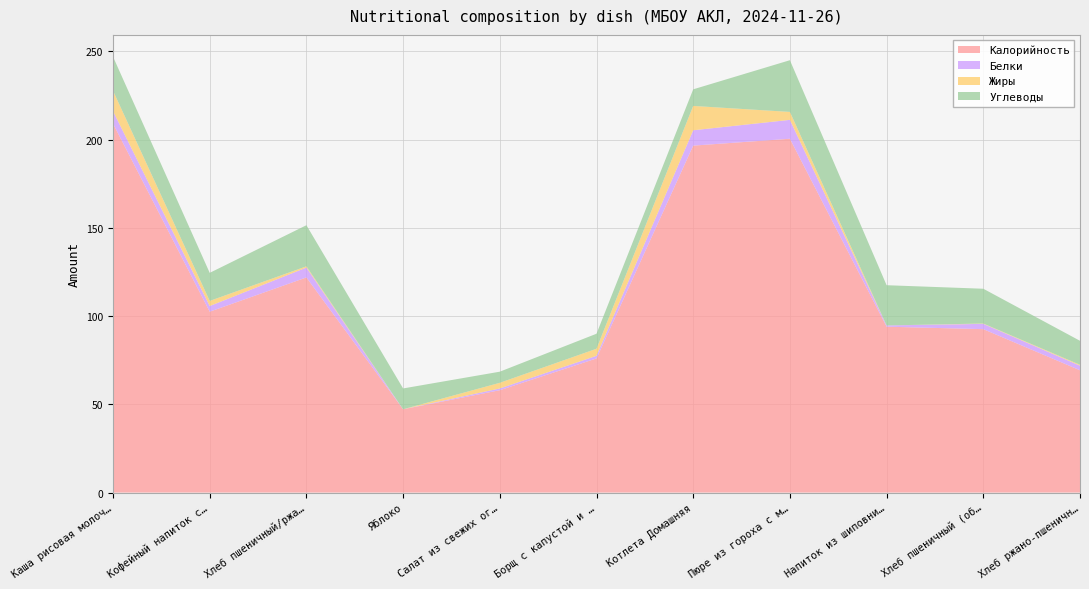

Reading left to right, list all the values displayed in this chart.

Калорийность: Каша рисовая молочная жидкая=209.1	Кофейный напиток с молоком=102.5	Хлеб пшеничный/ржано-пшеничный=121.9	Яблоко=47.2	Салат из свежих огурцов=58.0	Борщ с капустой и картофелем=76.0	Котлета Домашняя=196.6	Пюре из гороха с маслом=200.5	Напиток из шиповника=94.0	Хлеб пшеничный (обед)=92.6	Хлеб ржано-пшеничный (обед)=69.3
Белки: Каша рисовая молочная жидкая=7.1	Кофейный напиток с молоком=3.2	Хлеб пшеничный/ржано-пшеничный=5.6	Яблоко=0.0	Салат из свежих огурцов=1.0	Борщ с капустой и картофелем=1.5	Котлета Домашняя=8.7	Пюре из гороха с маслом=10.7	Напиток из шиповника=0.7	Хлеб пшеничный (обед)=3.0	Хлеб ржано-пшеничный (обед)=2.6
Жиры: Каша рисовая молочная жидкая=11.5	Кофейный напиток с молоком=2.9	Хлеб пшеничный/ржано-пшеничный=0.7	Яблоко=0.0	Салат из свежих огурцов=3.2	Борщ с капустой и картофелем=4.0	Котлета Домашняя=13.8	Пюре из гороха с маслом=4.5	Напиток из шиповника=0.0	Хлеб пшеничный (обед)=0.2	Хлеб ржано-пшеничный (обед)=0.5
Углеводы: Каша рисовая молочная жидкая=19.3	Кофейный напиток с молоком=15.9	Хлеб пшеничный/ржано-пшеничный=23.3	Яблоко=11.8	Салат из свежих огурцов=6.3	Борщ с капустой и картофелем=8.5	Котлета Домашняя=9.4	Пюре из гороха с маслом=29.3	Напиток из шиповника=22.8	Хлеб пшеничный (обед)=19.7	Хлеб ржано-пшеничный (обед)=13.6